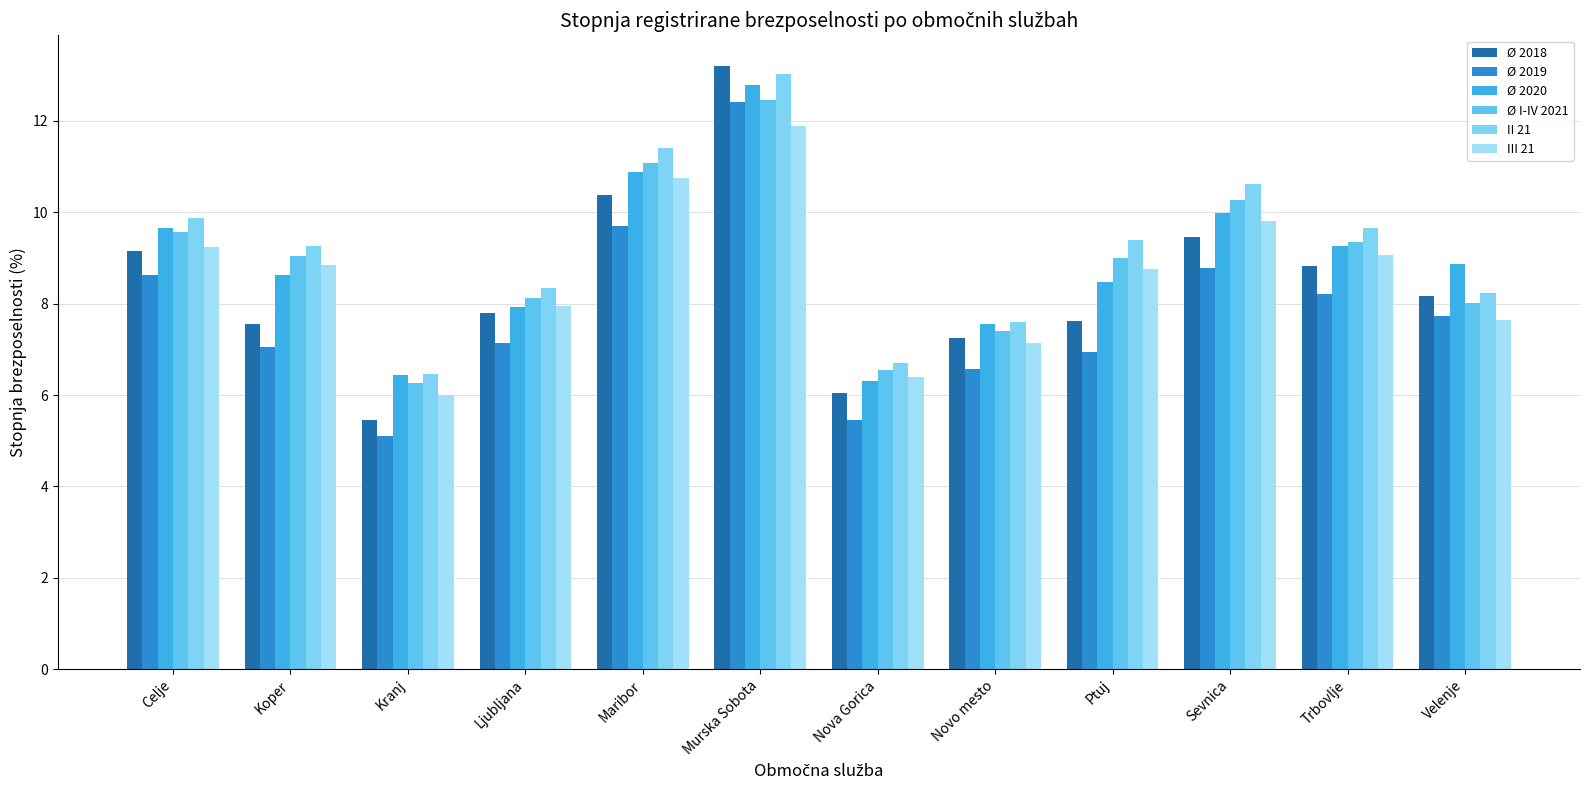

The II 21 series shows 8.2 at Velenje. True or false?

True